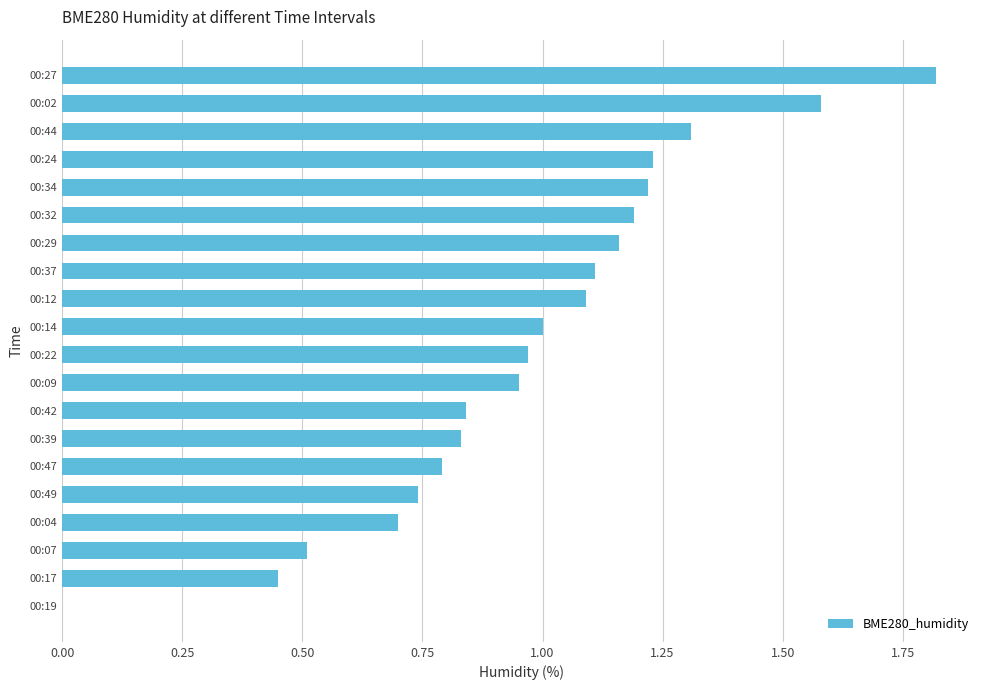

What is the change in value from 00:04 to 00:14?

+0.3